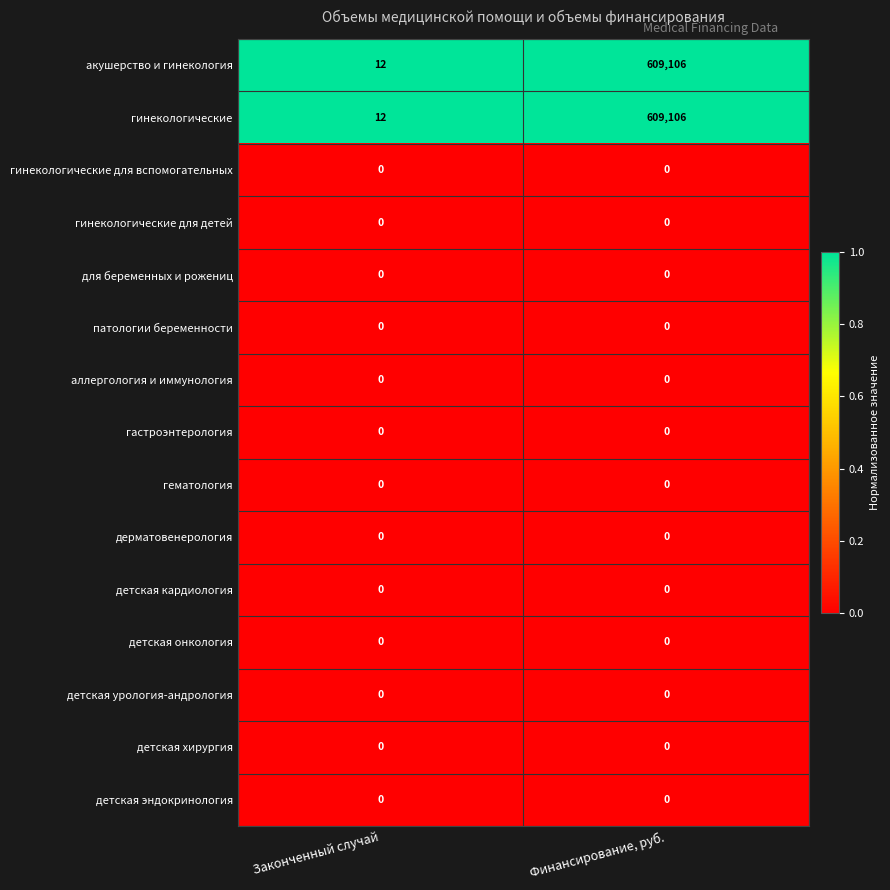

At how many categories does at least one series exceed 0?

2